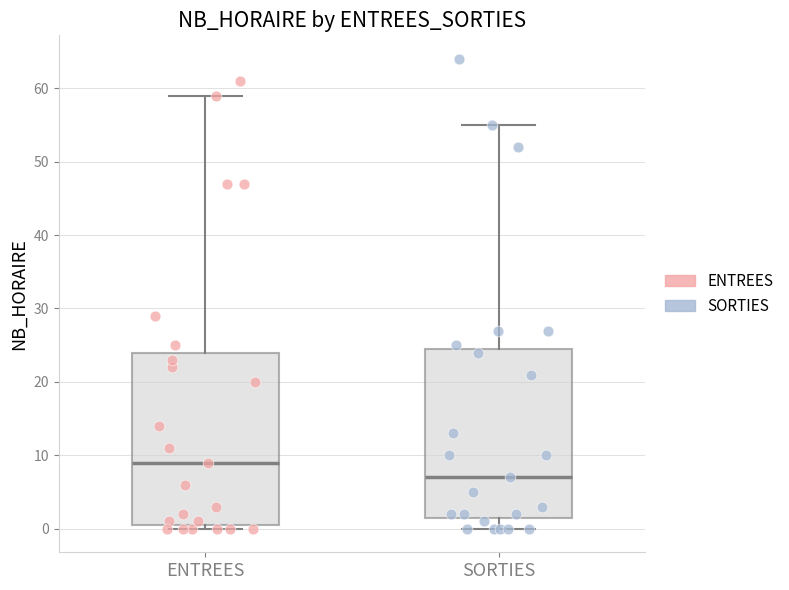

Reading left to right, read every box against the y-axis: the position of its median line, the range the box covers, and the ends of its whiskers. The values are not printed on the chart, so give them approximately, as read against the axis.

ENTREES: median 9, box 1 to 24, whiskers 0 to 59
SORTIES: median 7, box 2 to 25, whiskers 0 to 55